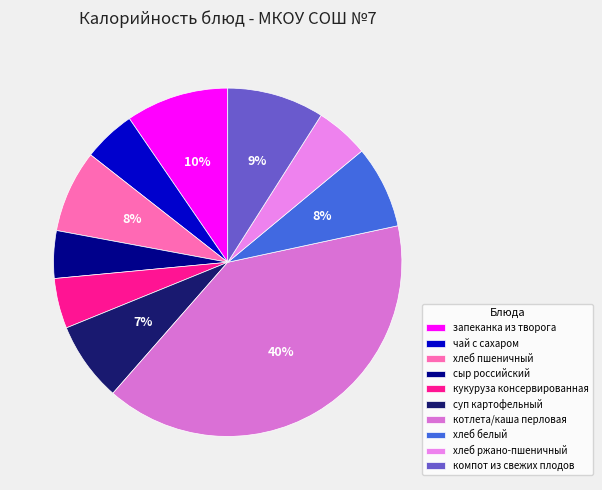

Combined, do сыр российский and запеканка из творога account for over 50%?

No